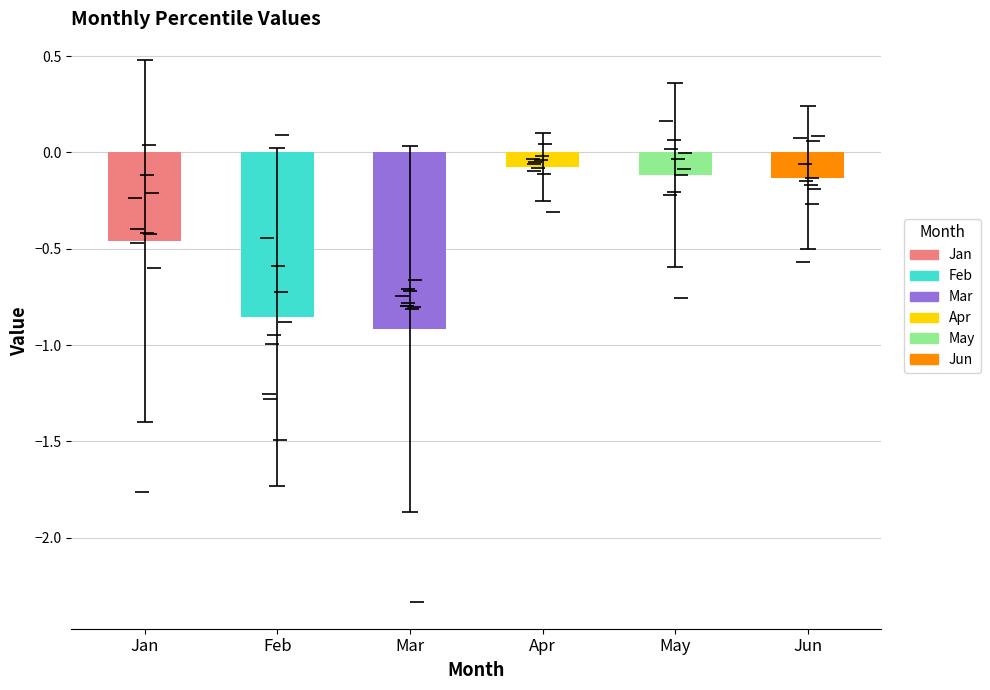

What is the sum of all values?

-2.6